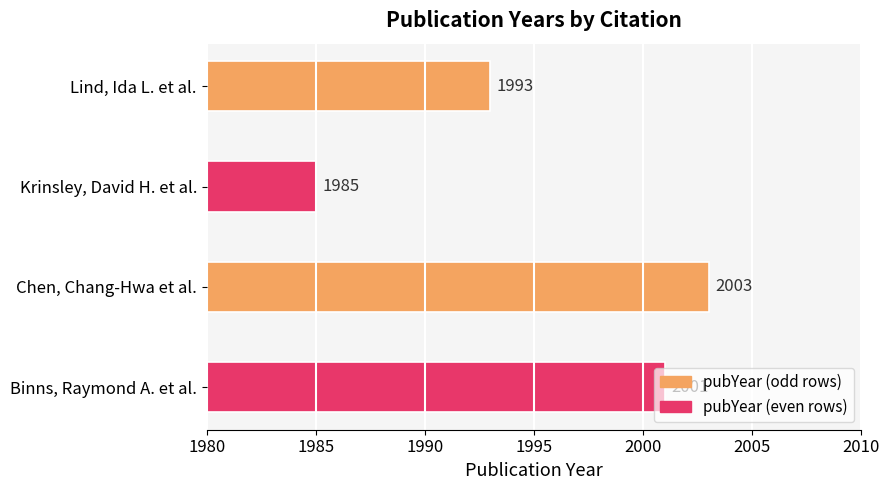

Does the chart contain any negative values?

No